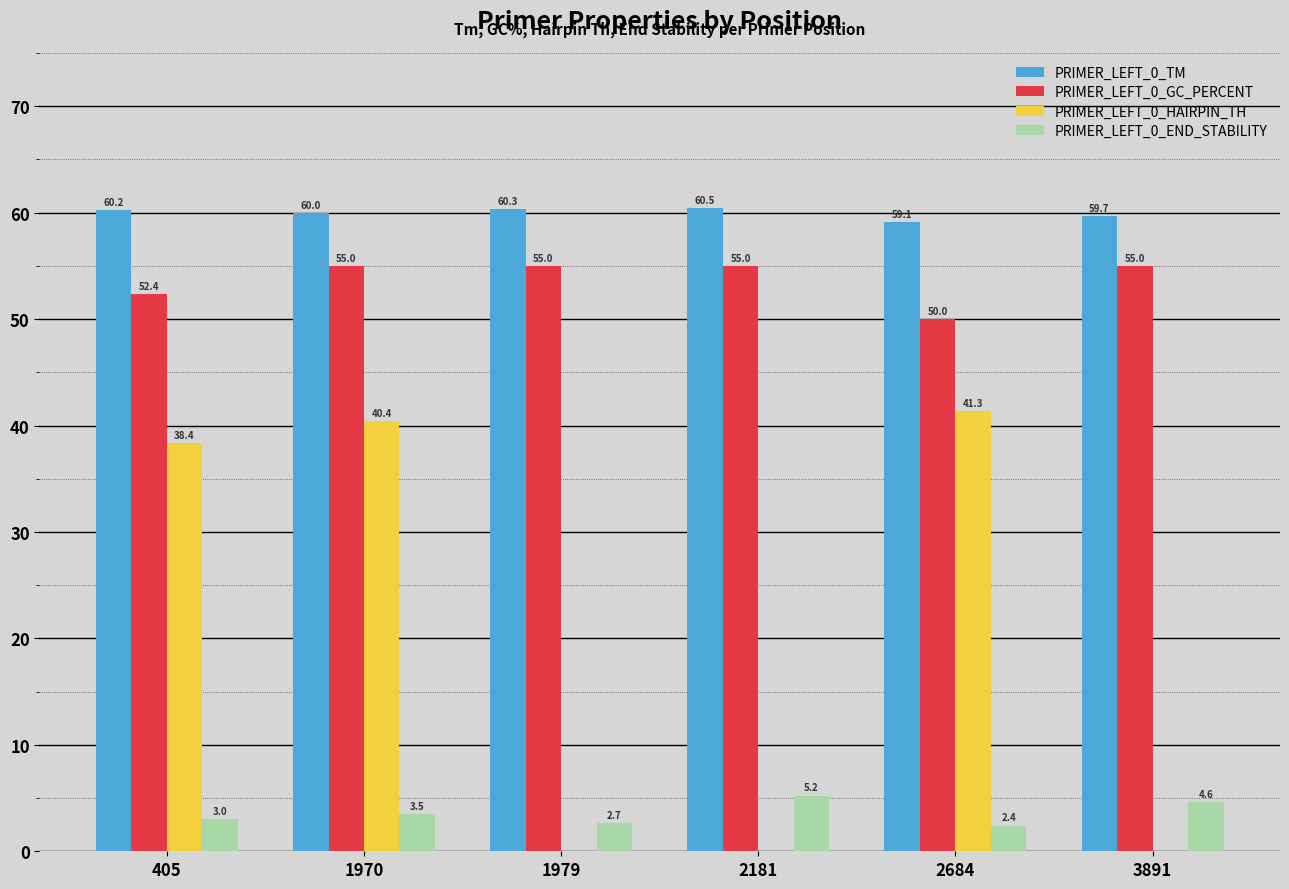

At which category is the sum across all series the highest?

1970